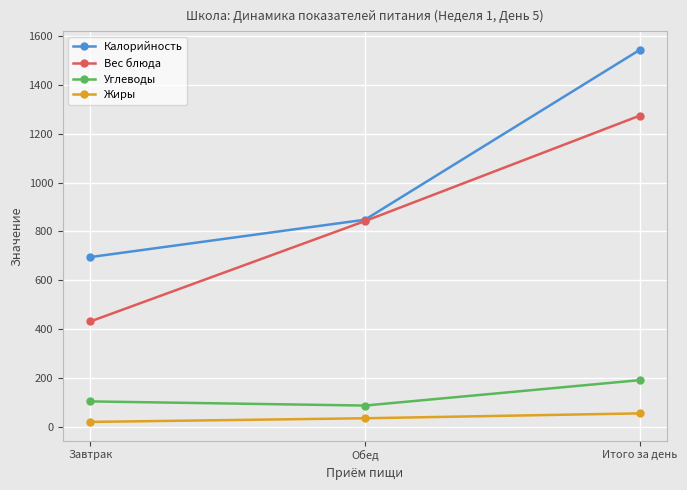

Which series has the largest total across all categories?

Калорийность